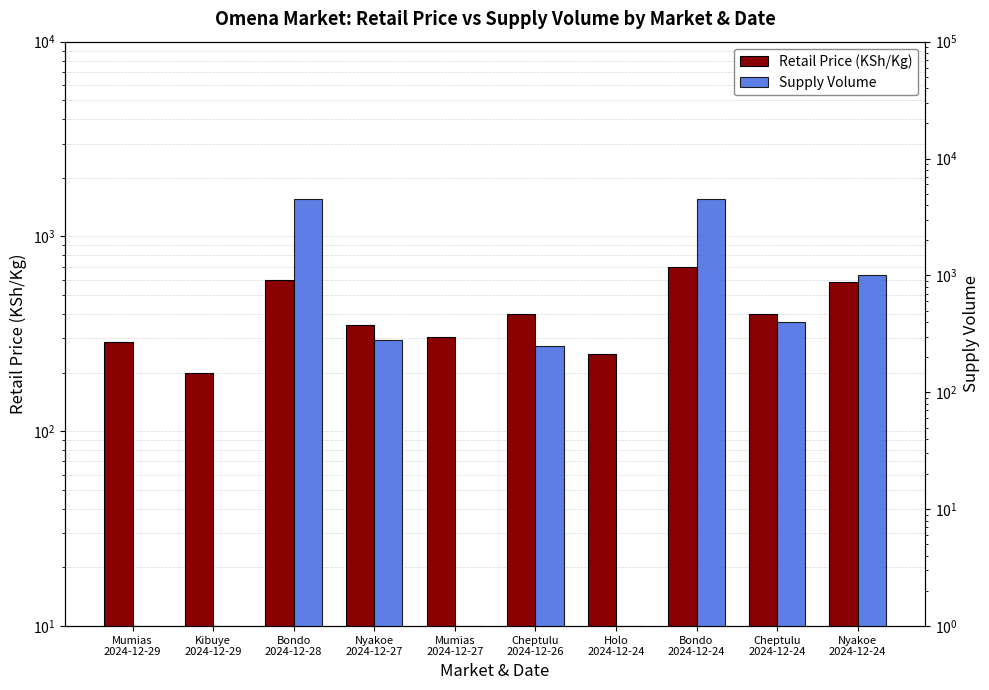

List the series in order of their peak value, lowest first.

Retail Price (KSh/Kg), Supply Volume